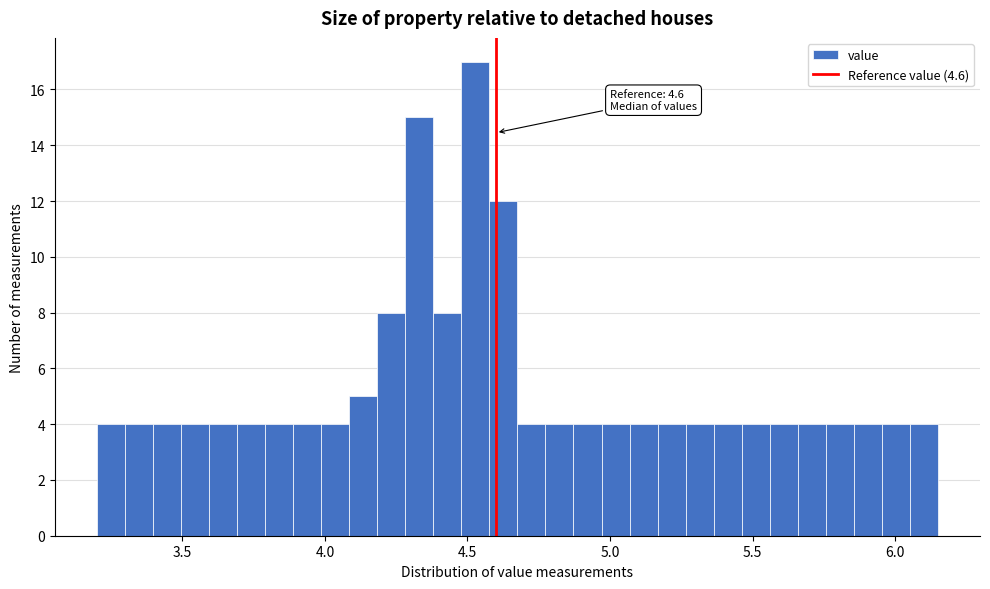

Read against the x-axis, roughly where is the centre of the tallest bar?

4.55